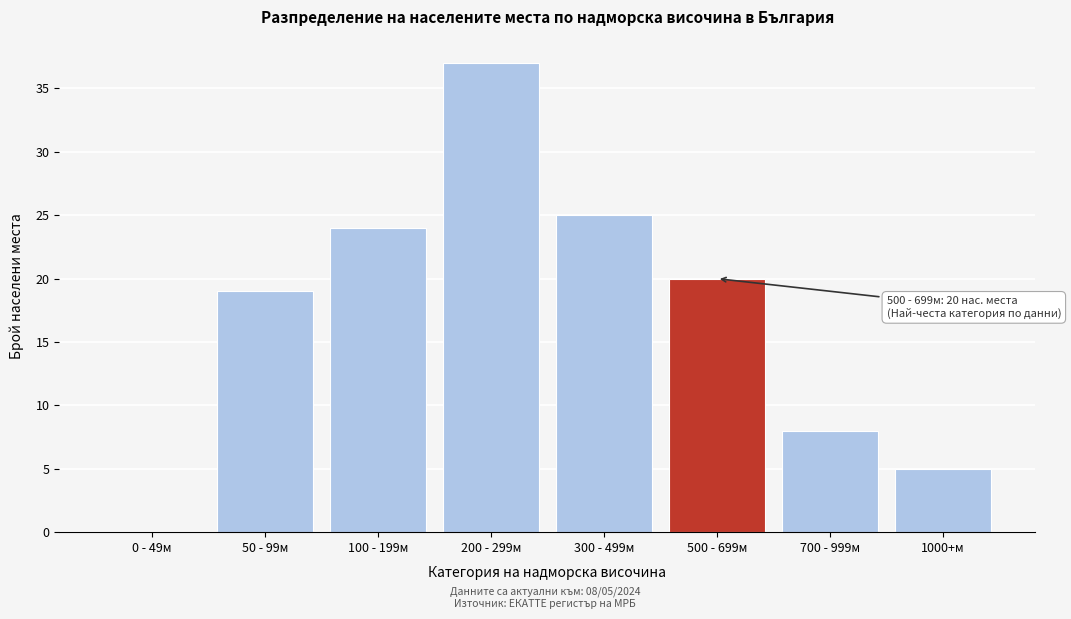

Reading right to left, what are all the values shown in this chart?

1000+м=5	700 - 999м=8	500 - 699м=20	300 - 499м=25	200 - 299м=37	100 - 199м=24	50 - 99м=19	0 - 49м=0